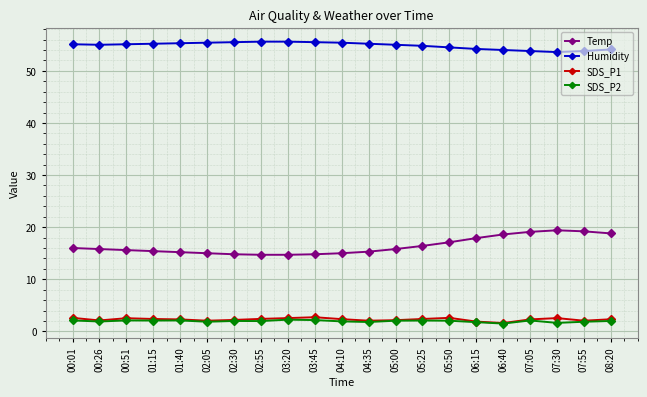

What is the minimum value shown in the chart?

1.5